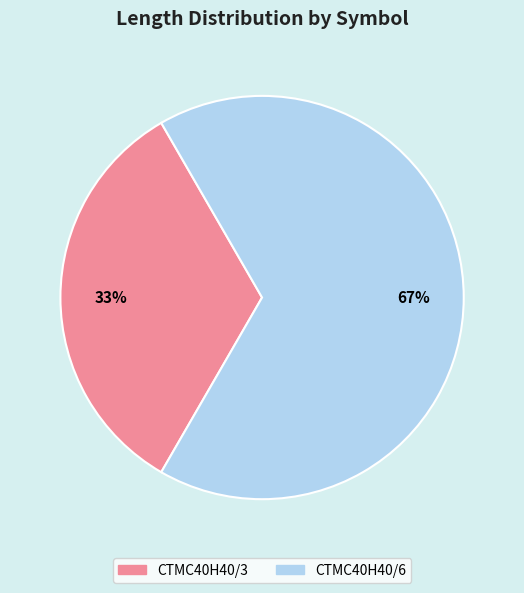

True or false: CTMC40H40/6 accounts for 67% of the total.

True